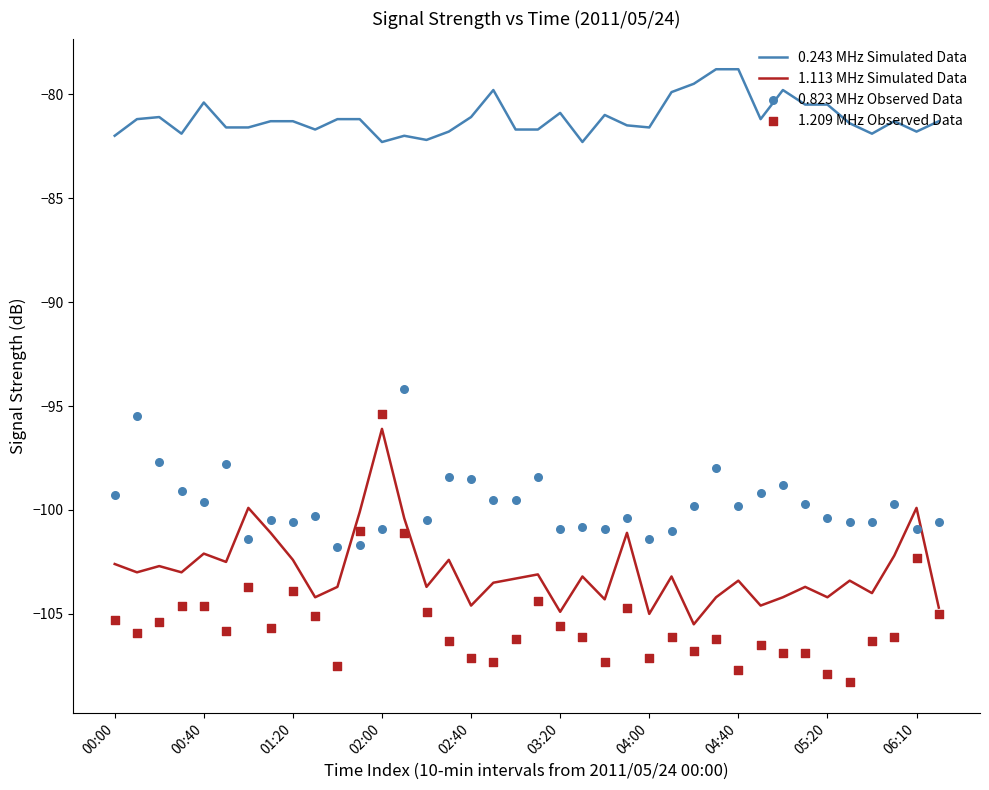

What is the total value across all series at 29?

-391.5